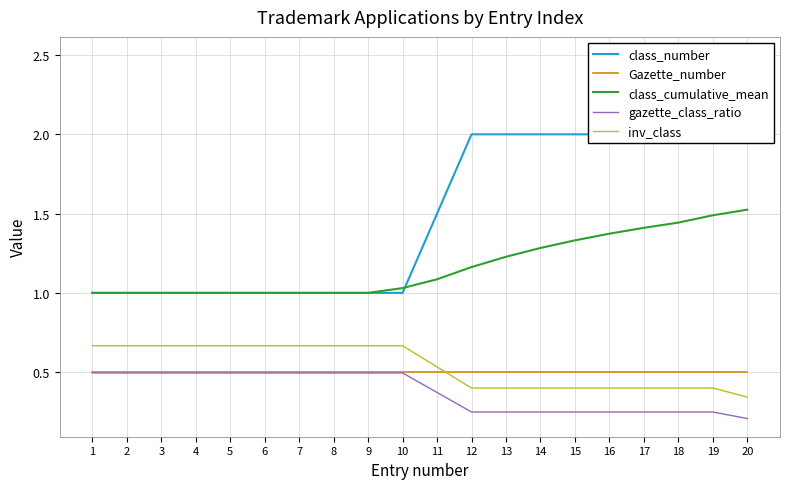

Which series has the largest total across all categories?

class_number